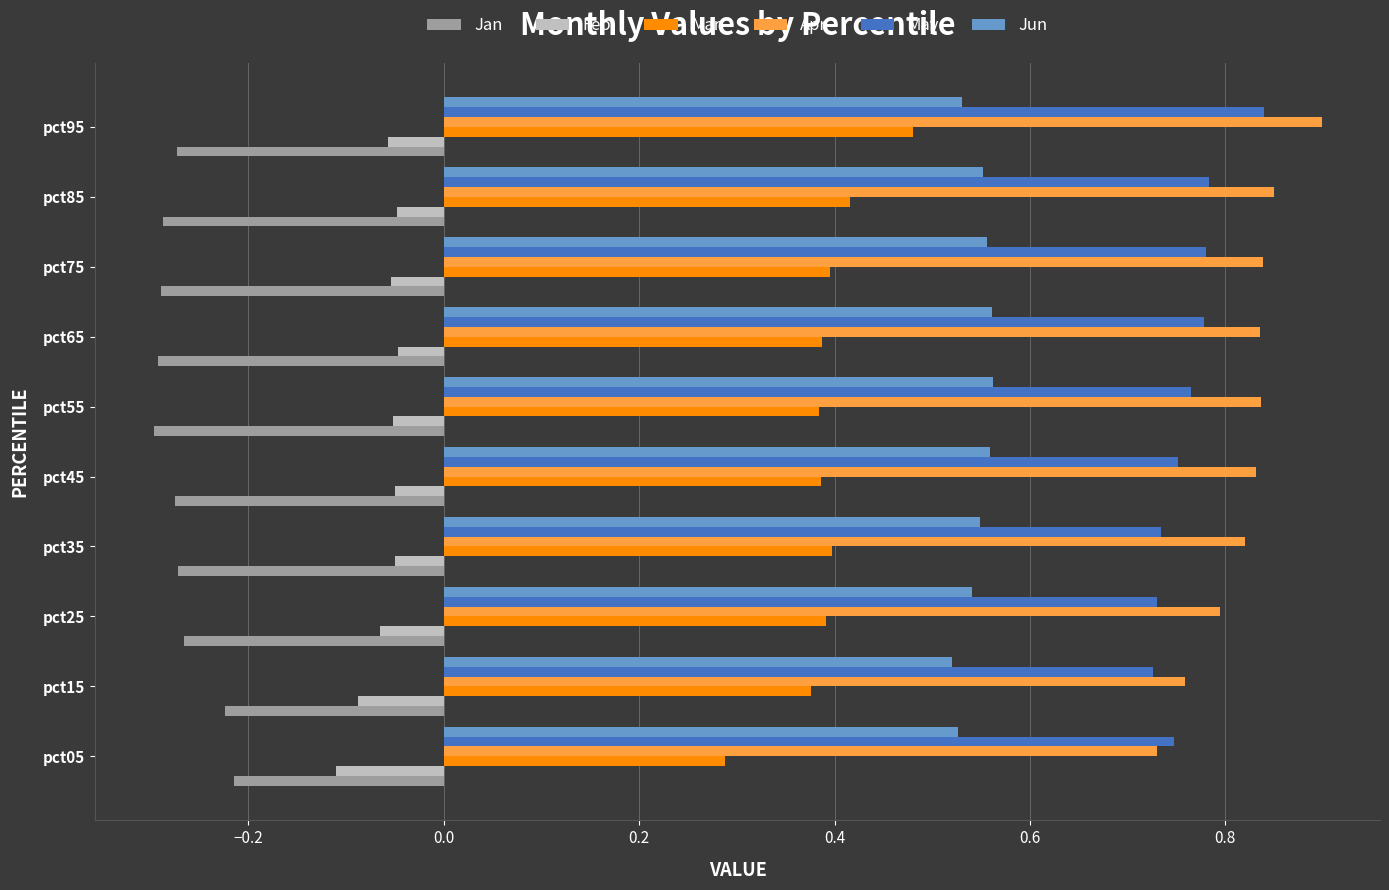

How many Jun values are between 0 and 1?

10